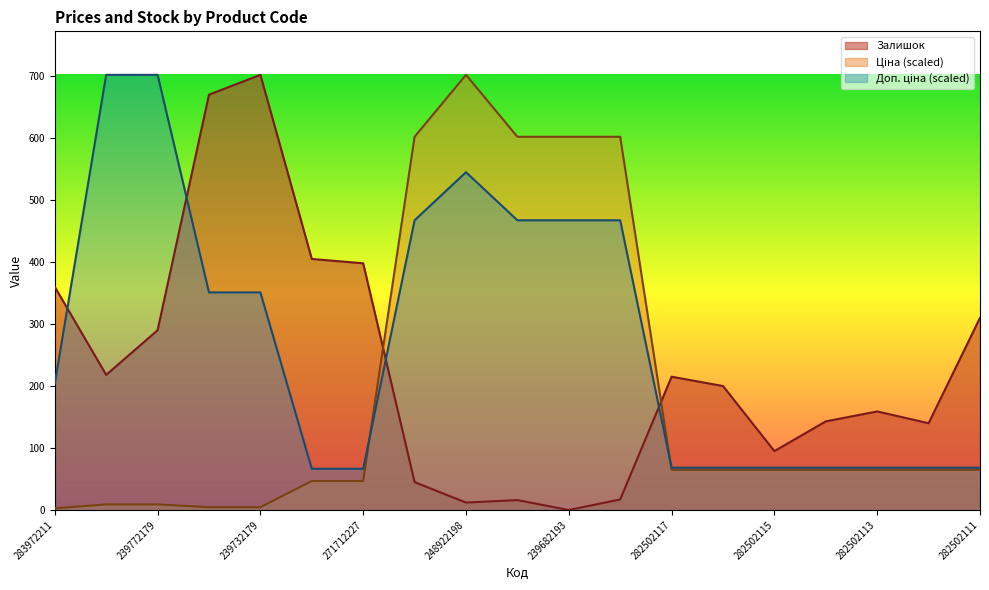

What is the average value of the Залишок series?

231.3